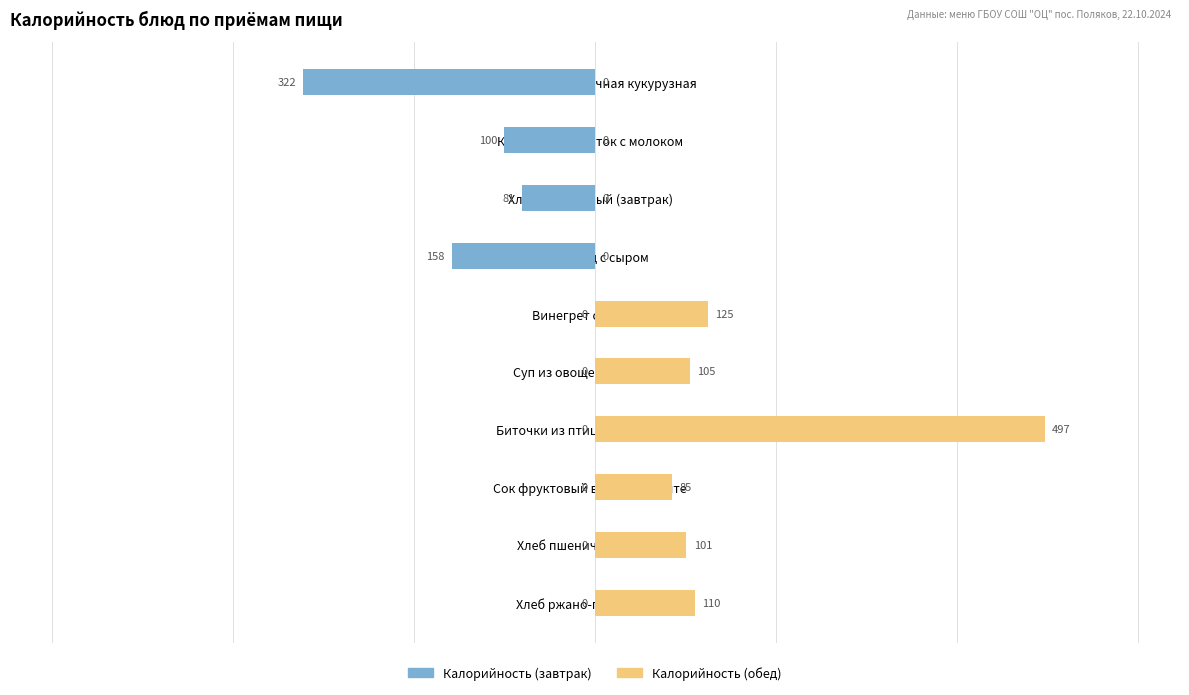

What is the spread (max minus min) of values at Сок фруктовый в ассортименте?

85